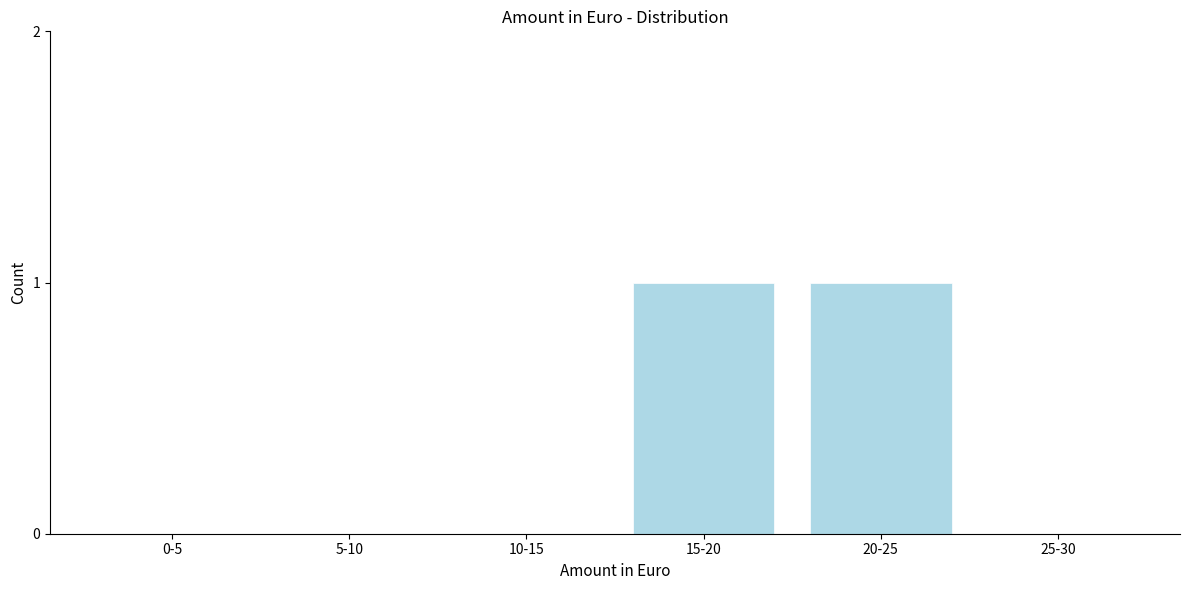

Reading left to right, what are all the values shown in this chart?

0-5=0	5-10=0	10-15=0	15-20=1	20-25=1	25-30=0